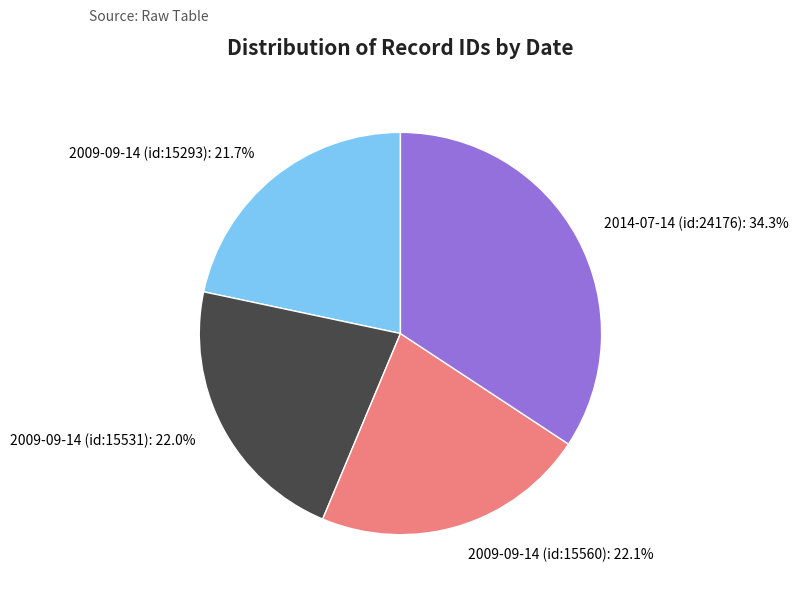

How many slices are in this pie chart?

4